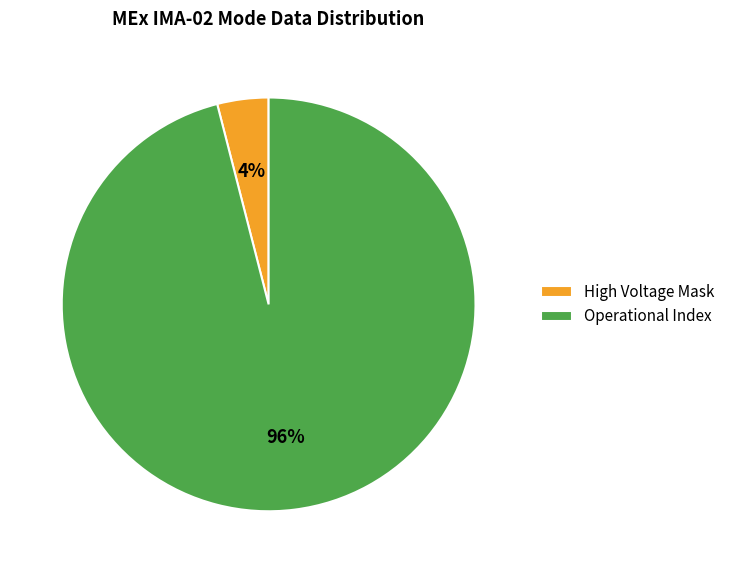

To the nearest percent, what is the difference between the largest and smallest slice percentages?

92%